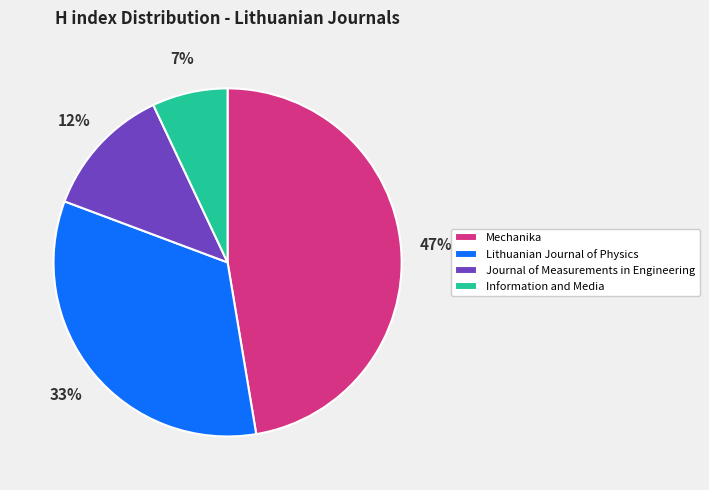

Rank the categories by value from highest to lowest.

Mechanika, Lithuanian Journal of Physics, Journal of Measurements in Engineering, Information and Media